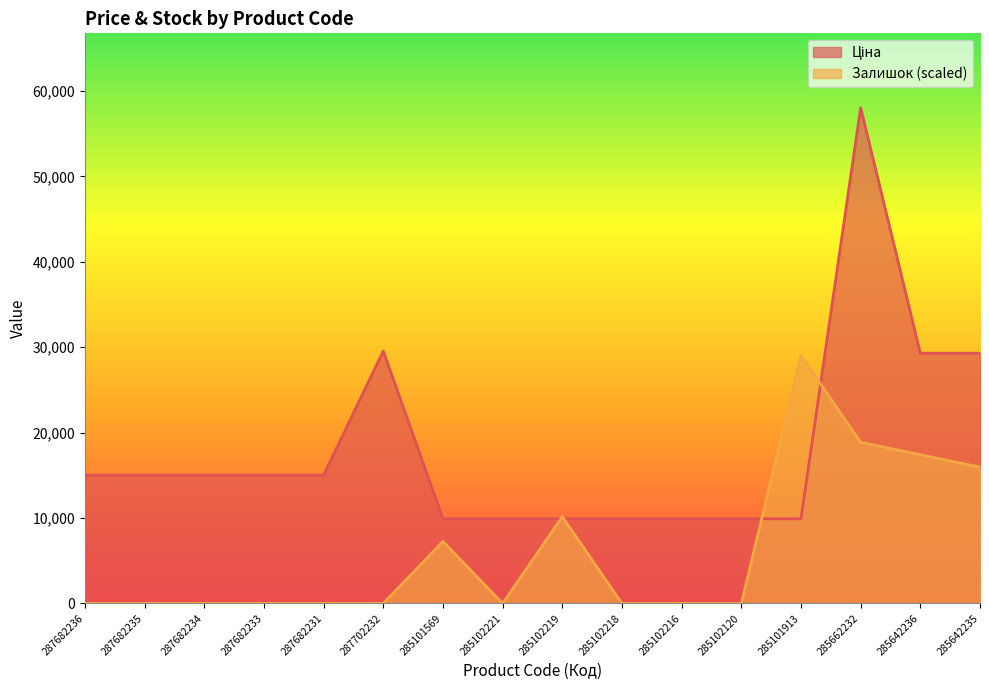

List the series in order of their overall mean, highest first.

Ціна, Залишок